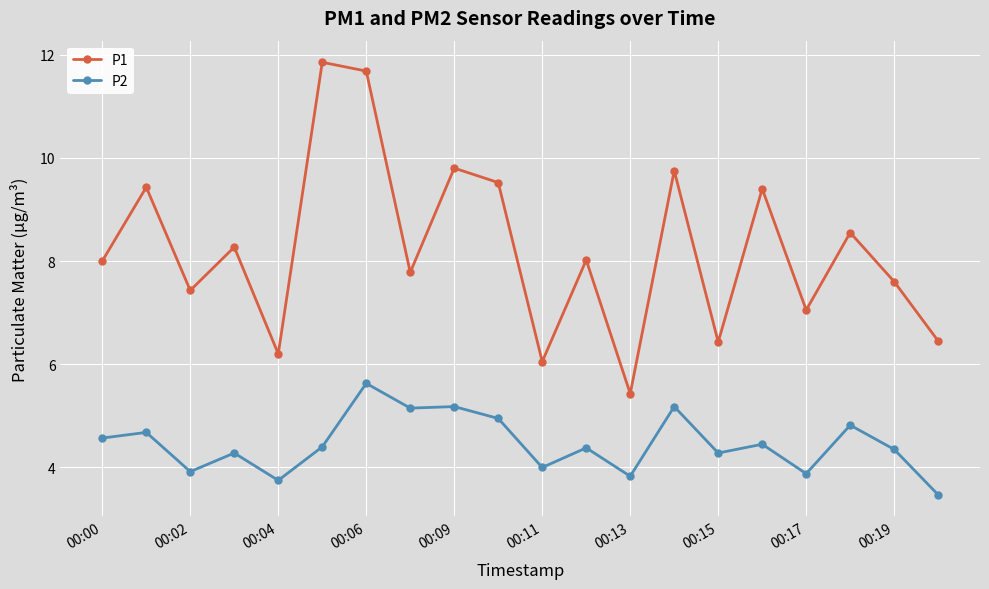

What is the sum of all P1 values?

164.7